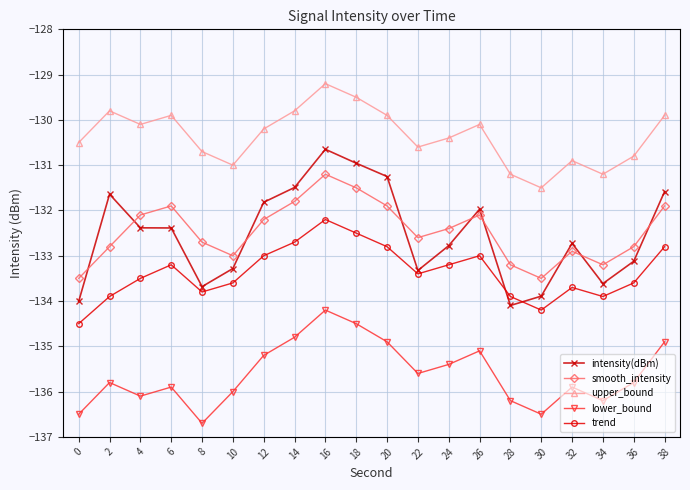

What is the spread (max minus min) of values at 32?

5.0